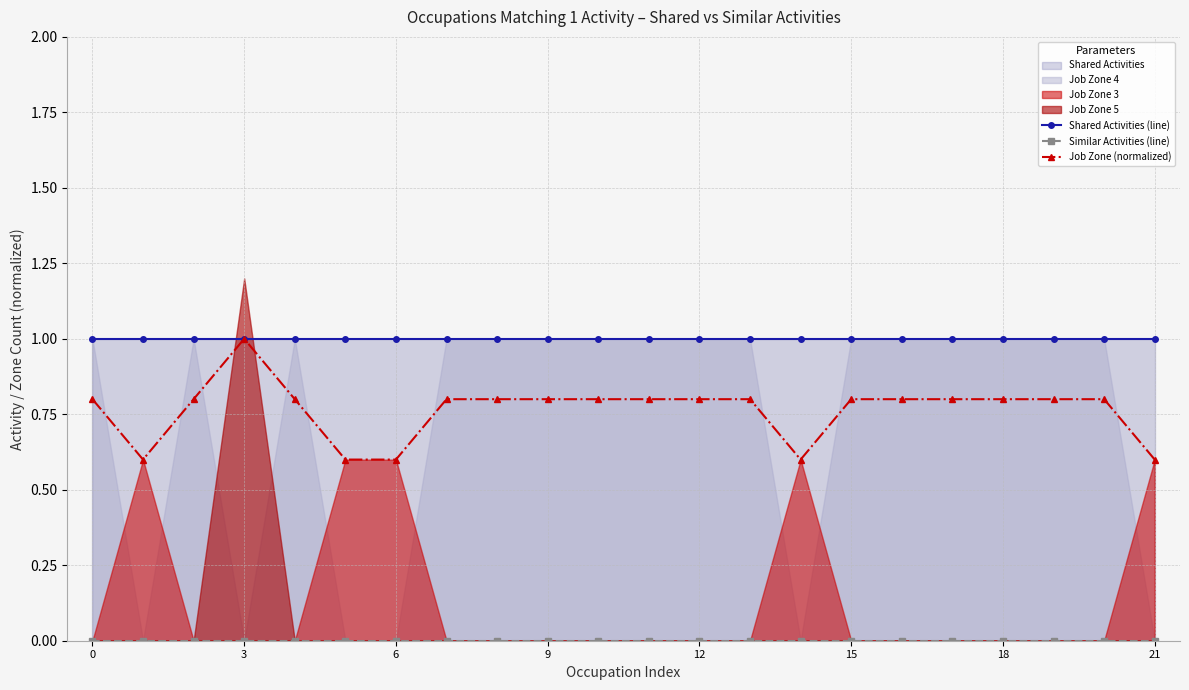

How many Job Zone (normalized) values are between 0 and 1?

22